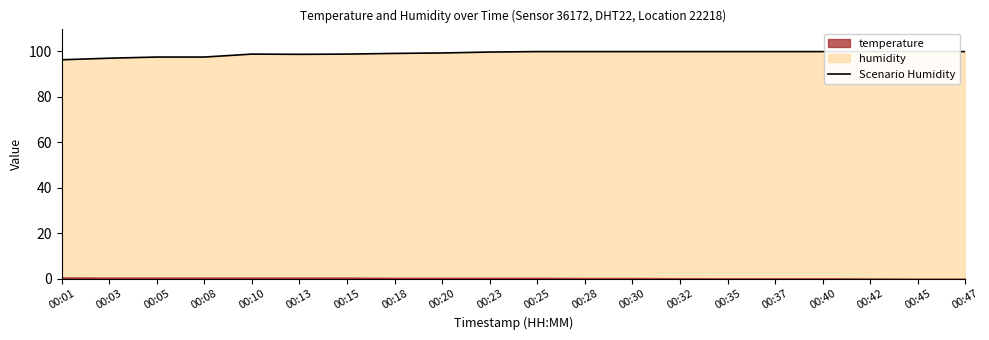

Where is the first local minimum?

00:13